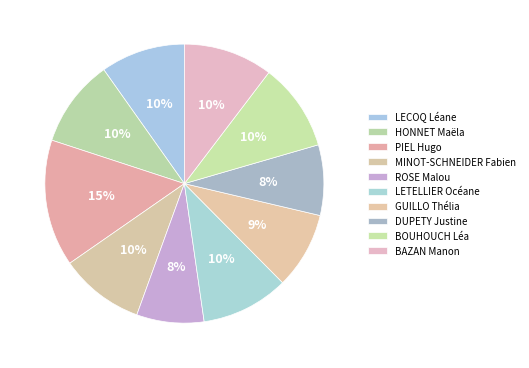

Is LETELLIER Océane the majority of the pie?

No